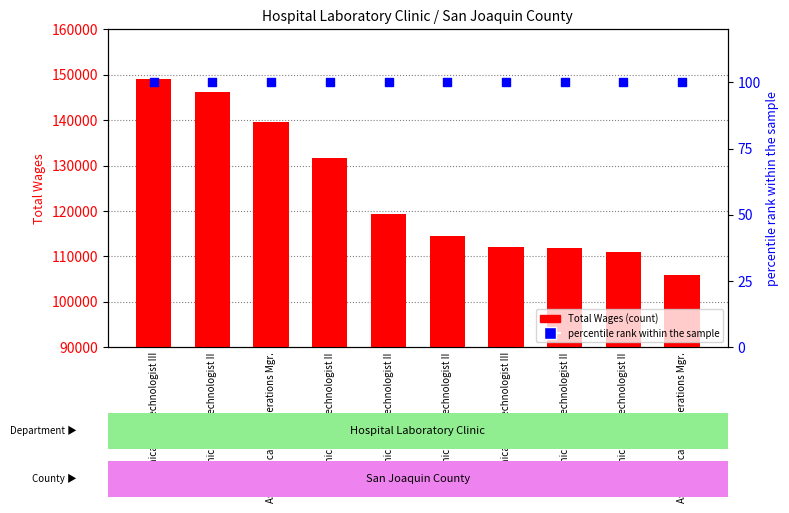

Is the value of percentile rank within the sample at Clinical Lab Technologist III greater than the value of Total Wages at Asst. Clinical Lab Operations Mgr.?

No